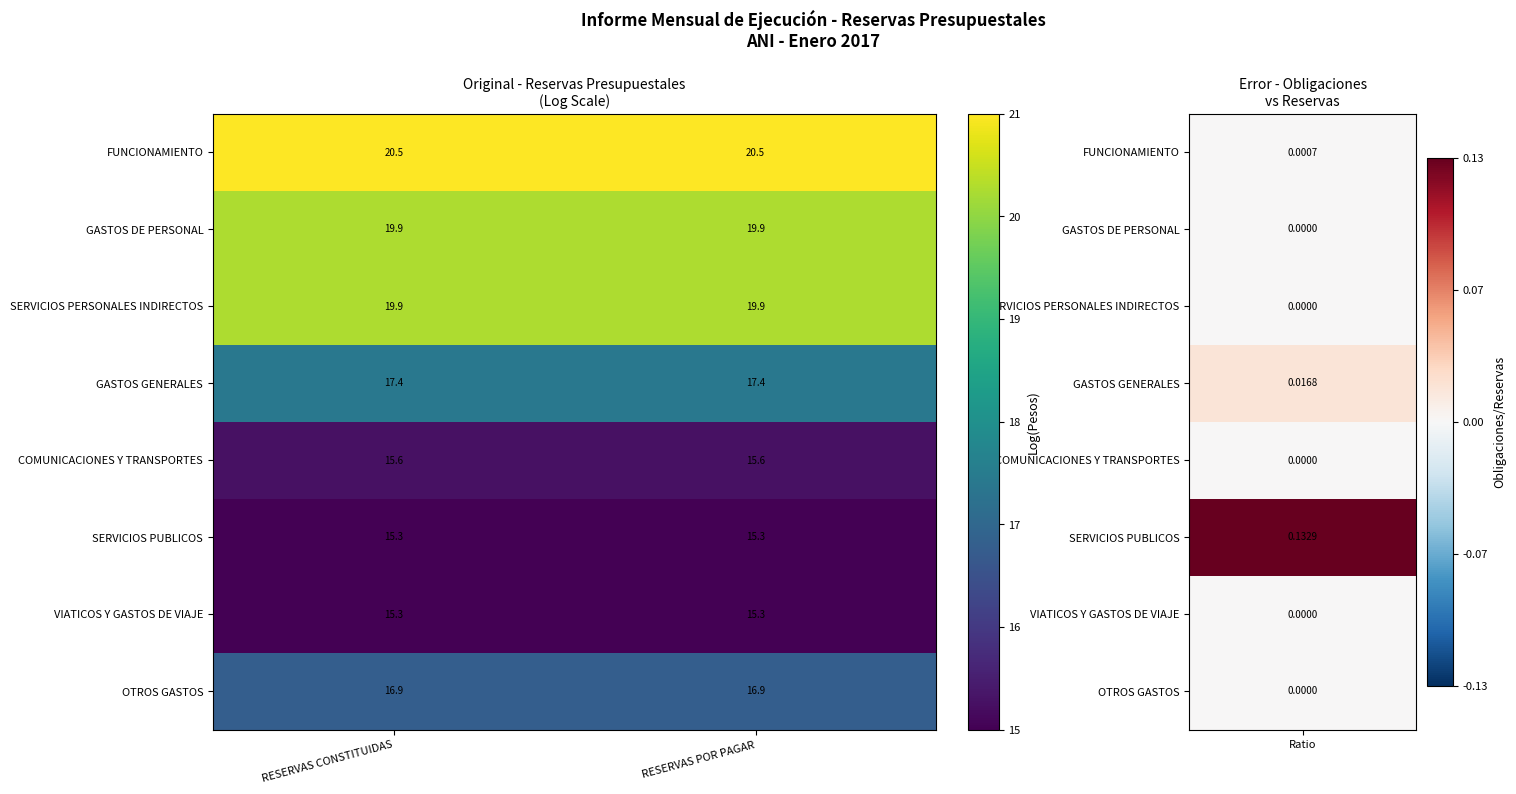

What is the spread (max minus min) of values at RESERVAS POR PAGAR?

5.2